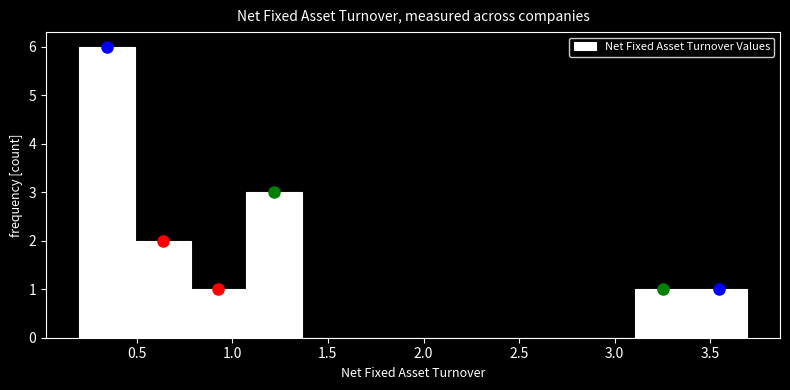

Reading left to right, list every bar in this chart as the range it spans on the x-axis followed by its height. Neither the bar edges nor the heights are printed on the chart, so give them approximately, as read against the axes.

0.20 to 0.50: 6
0.50 to 0.80: 2
0.80 to 1.05: 1
1.05 to 1.35: 3
1.35 to 1.65: 0
1.65 to 1.95: 0
1.95 to 2.25: 0
2.25 to 2.55: 0
2.55 to 2.80: 0
2.80 to 3.10: 0
3.10 to 3.40: 1
3.40 to 3.70: 1